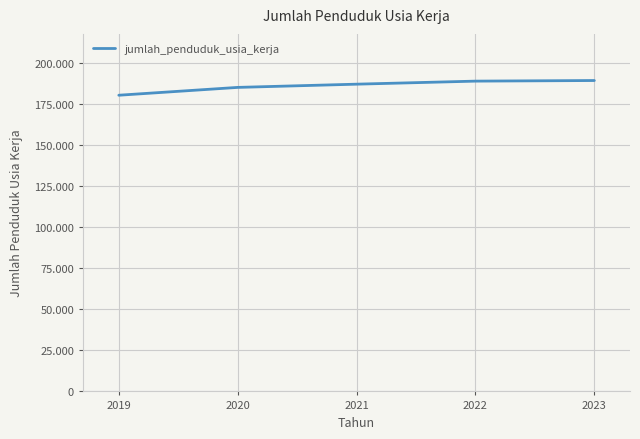

Reading left to right, transcribe all the data shown in this chart.

2019=180435	2020=185205	2021=187172	2022=189027	2023=189395